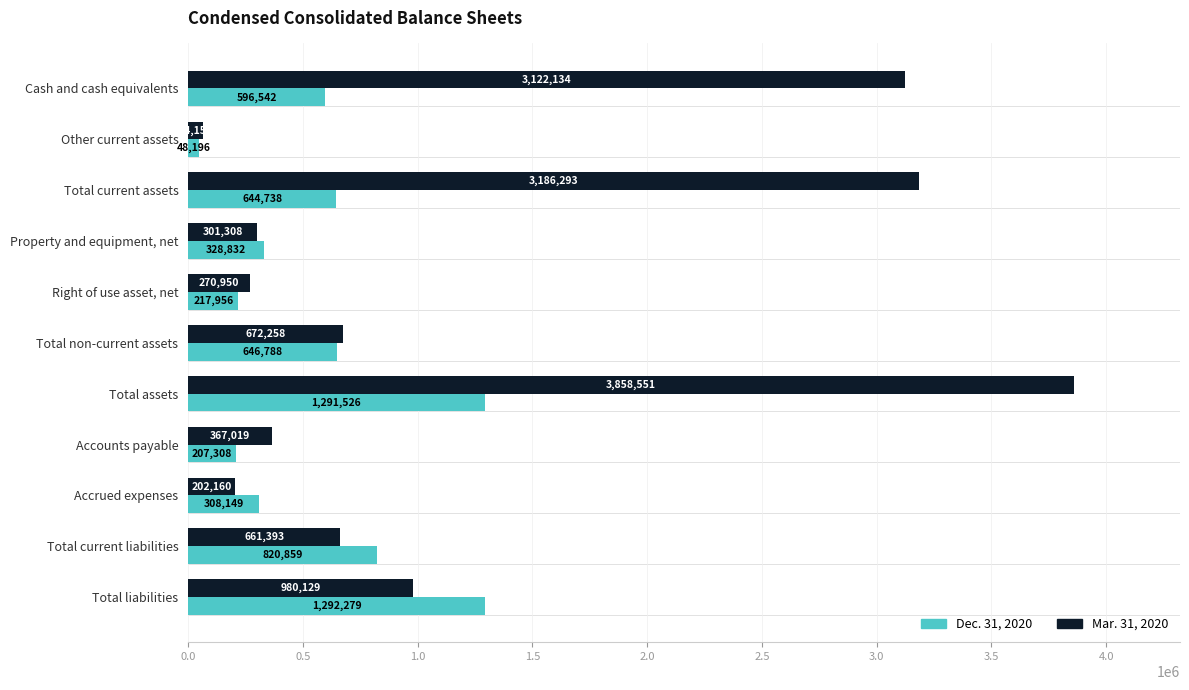

The value of Mar. 31, 2020 at Cash and cash equivalents is 5595643. True or false?

False